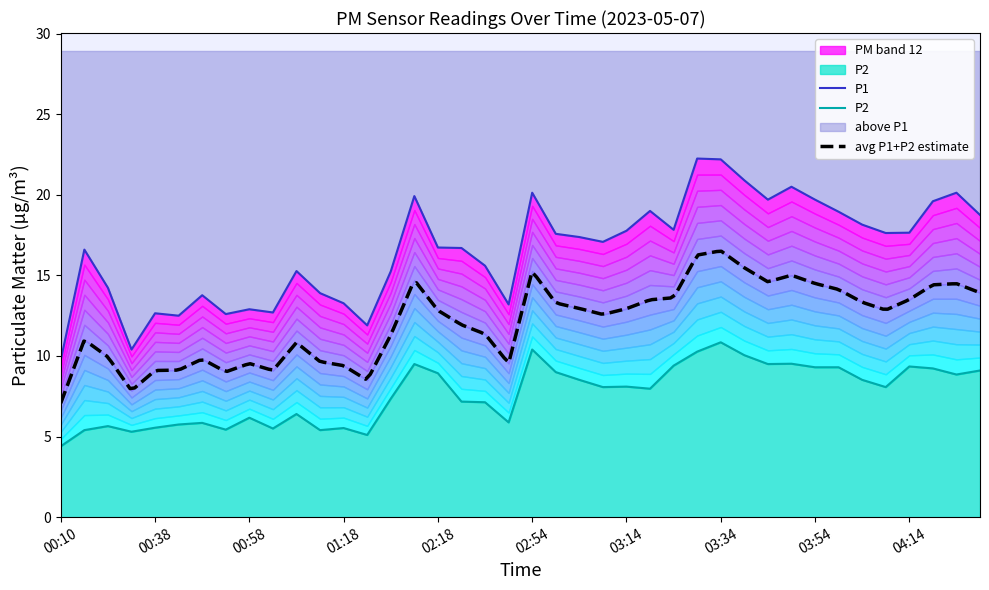

Which category has the highest value across all series?

03:29